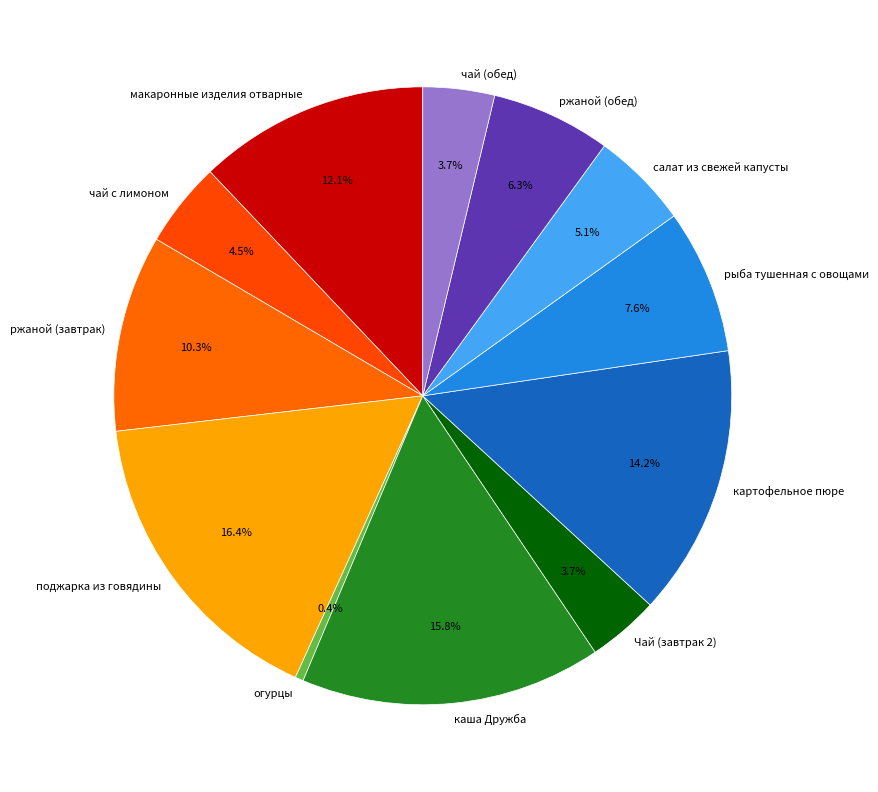

Approximately how many times larger is the value at макаронные изделия отварные compared to ржаной (обед)?

1.9